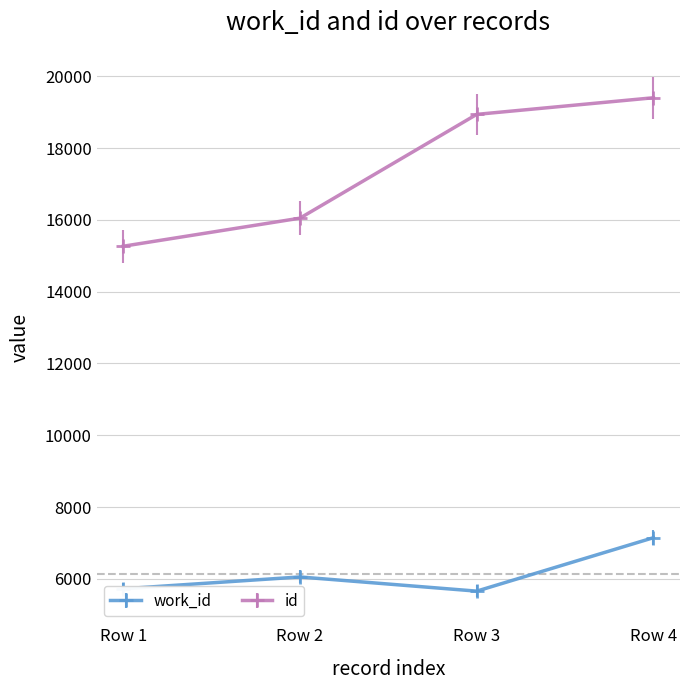

What is the greatest value displayed?

19400